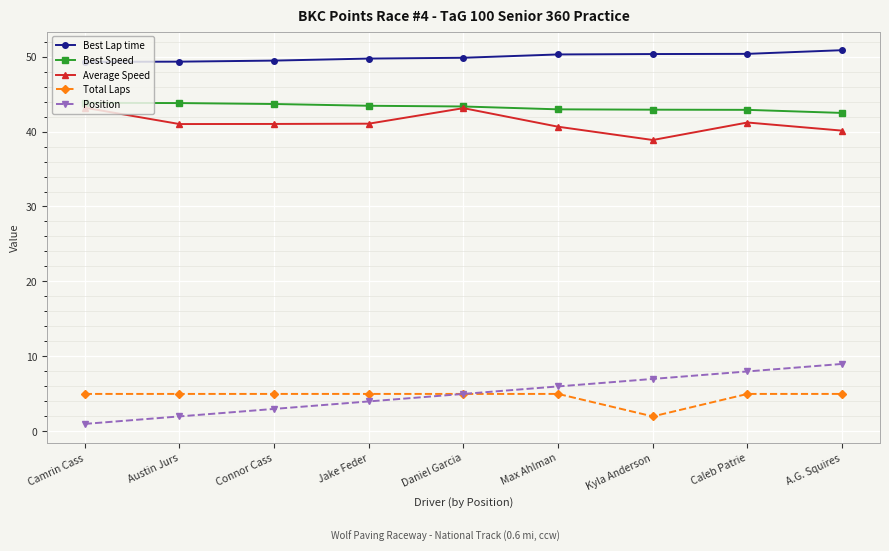

Rank the series at Kyla Anderson from highest to lowest value.

Best Lap time, Best Speed, Average Speed, Position, Total Laps